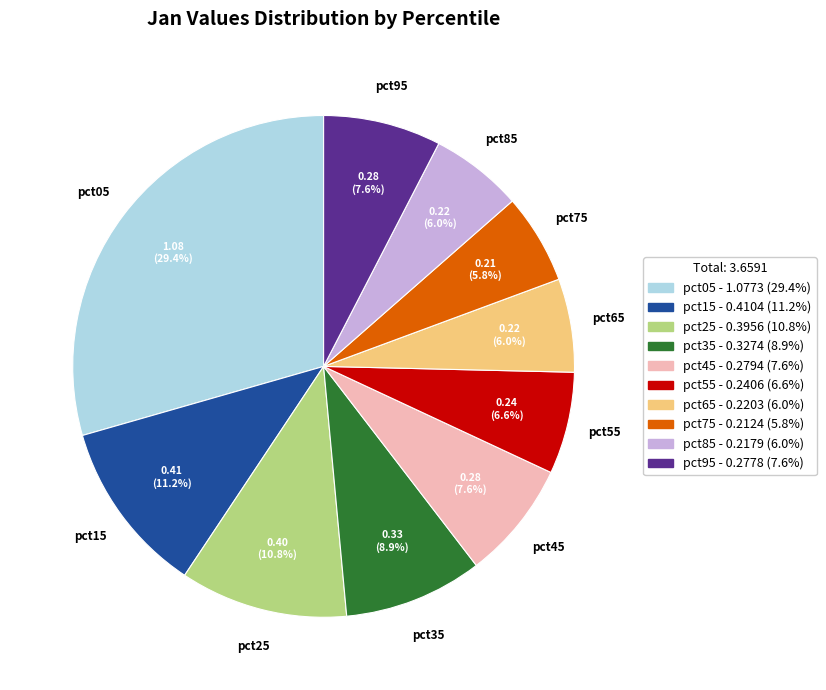

Combined, do pct65 and pct55 account for over 50%?

No